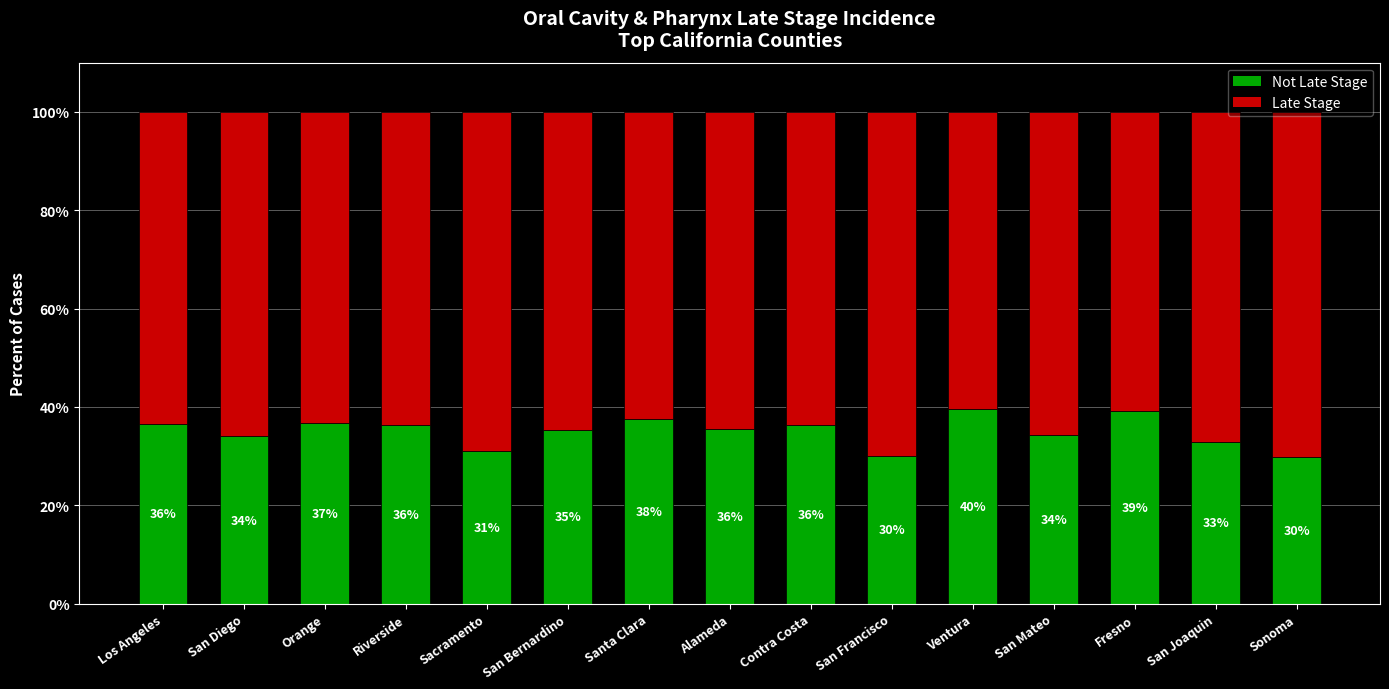

List the series in order of their peak value, lowest first.

Not Late Stage, Late Stage